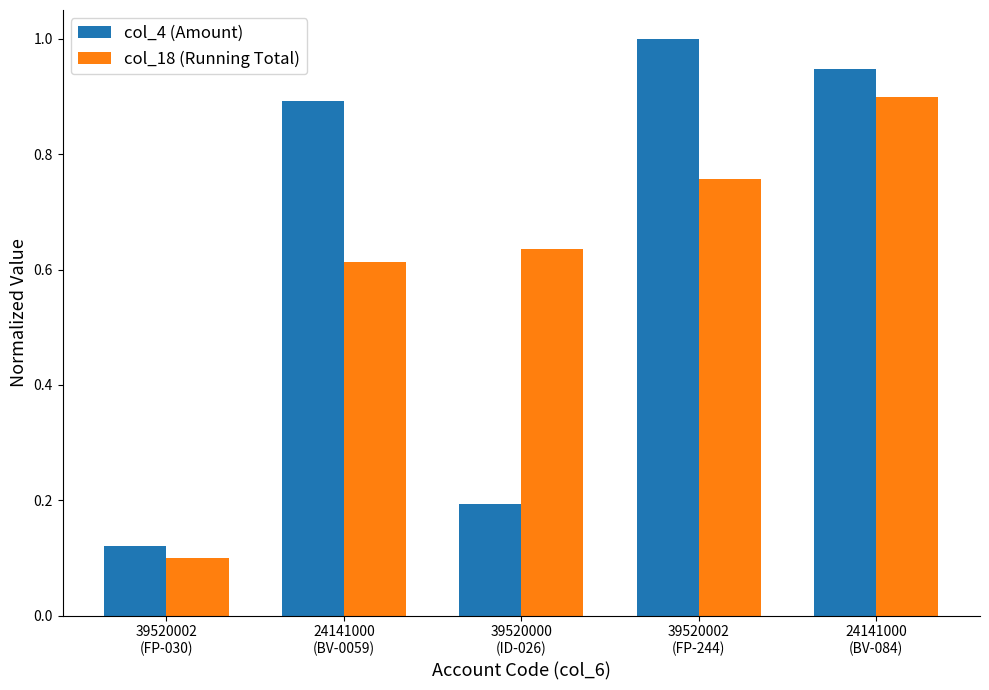

Which series has the widest spread of values?

col_4 (Amount)